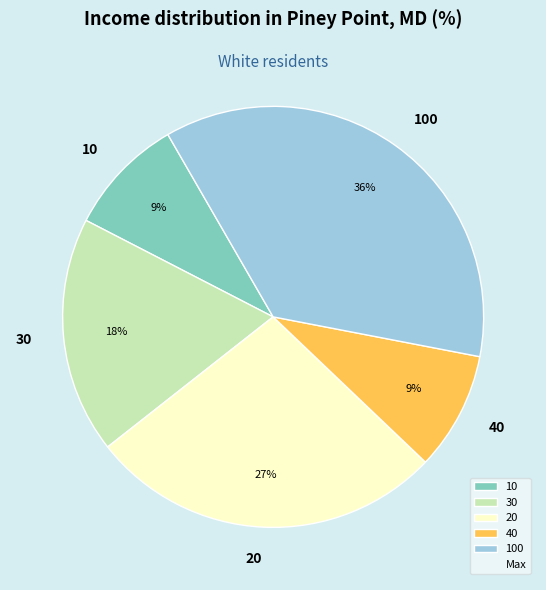

Which slice is the largest?

100